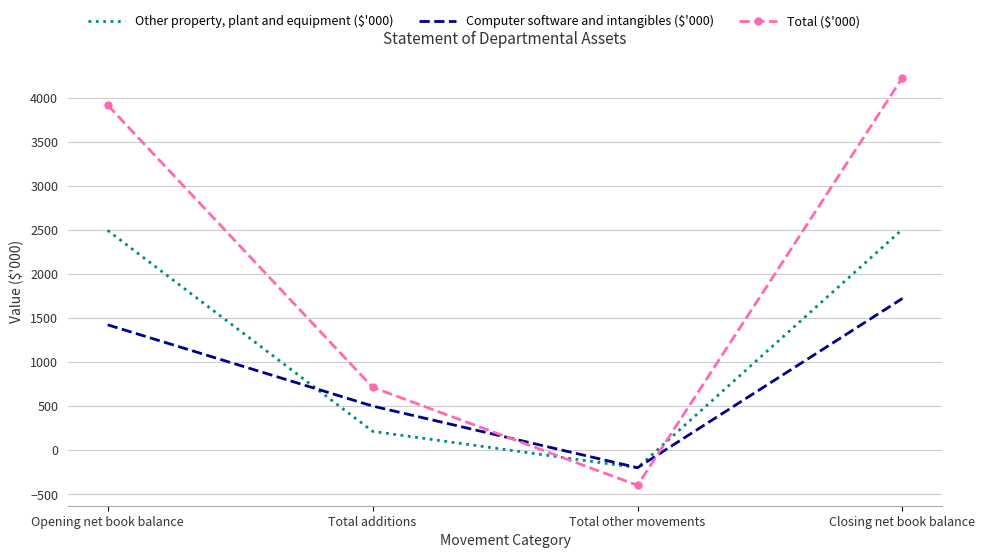

True or false: Computer software and intangibles ($'000) has a value of 1422 at Opening net book balance.

True